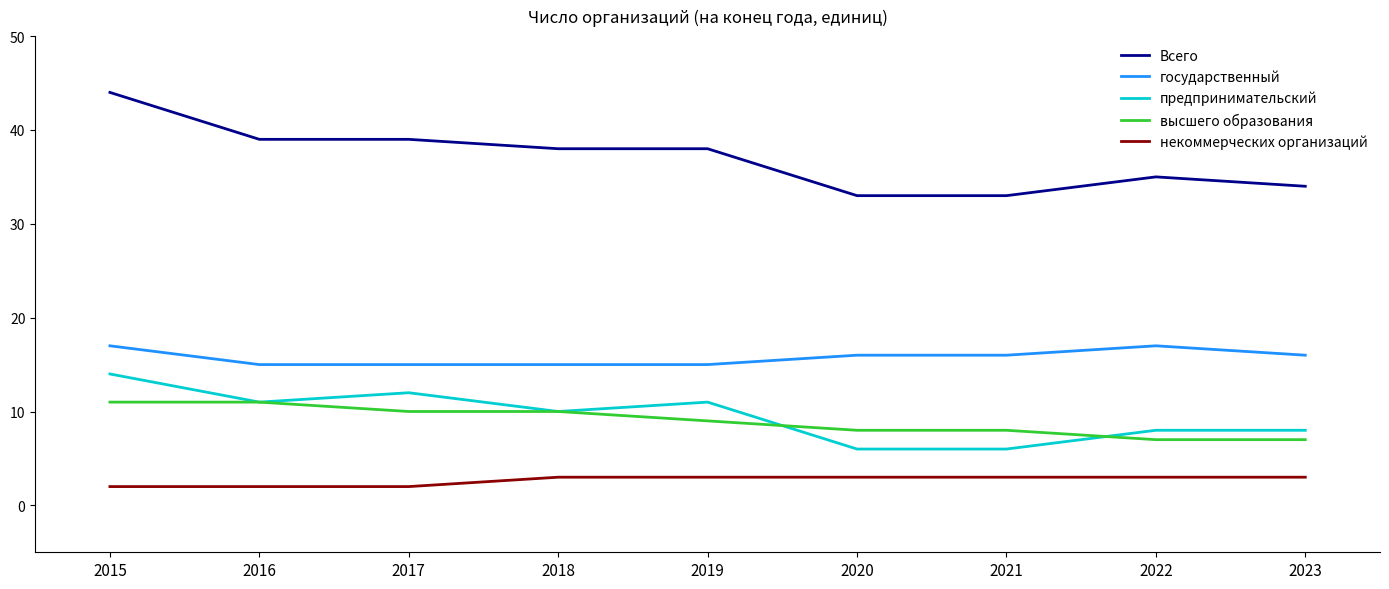

Which category has the highest value across all series?

2015